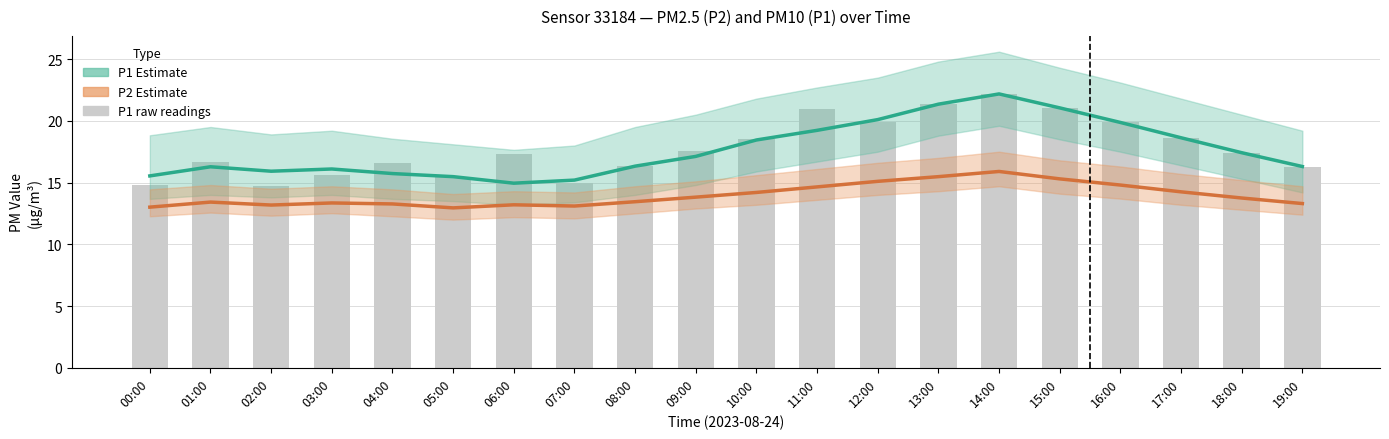

Which series has the largest total across all categories?

P1 (raw)